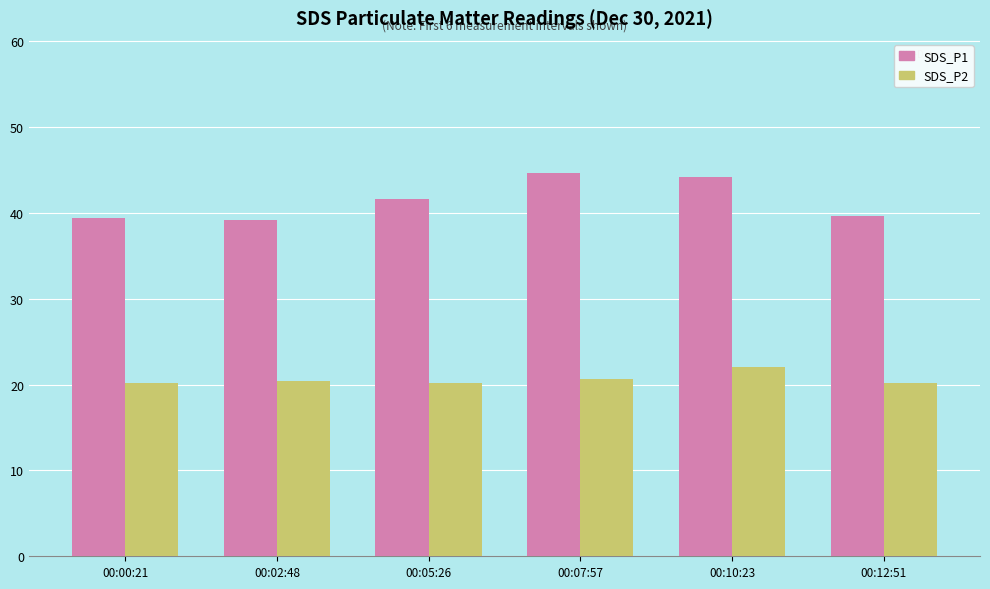

Which series has the largest total across all categories?

SDS_P1